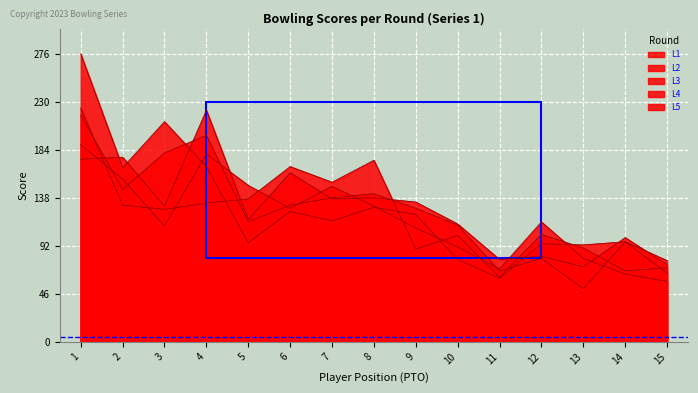

Between 12 and 3, which is larger?

3